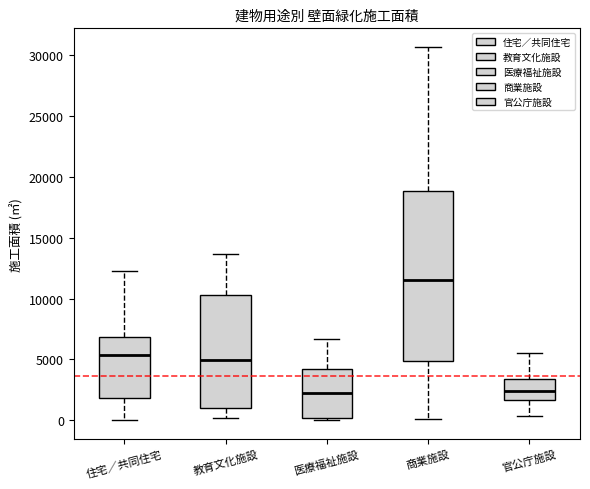

Reading left to right, transcribe this box plot: for each box, give where its median line is, the range the box spans, and where its two whiskers end, as read against the y-axis. The values are not printed on the chart, so give them approximately, as read against the axis.

住宅／共同住宅: median 5500, box 2000 to 7000, whiskers 0 to 12500
教育文化施設: median 5000, box 1000 to 10500, whiskers 0 to 13500
医療福祉施設: median 2500, box 0 to 4000, whiskers 0 (just below the box's lower edge) to 6500
商業施設: median 11500, box 5000 to 19000, whiskers 0 to 30500
官公庁施設: median 2500, box 1500 to 3500, whiskers 500 to 5500